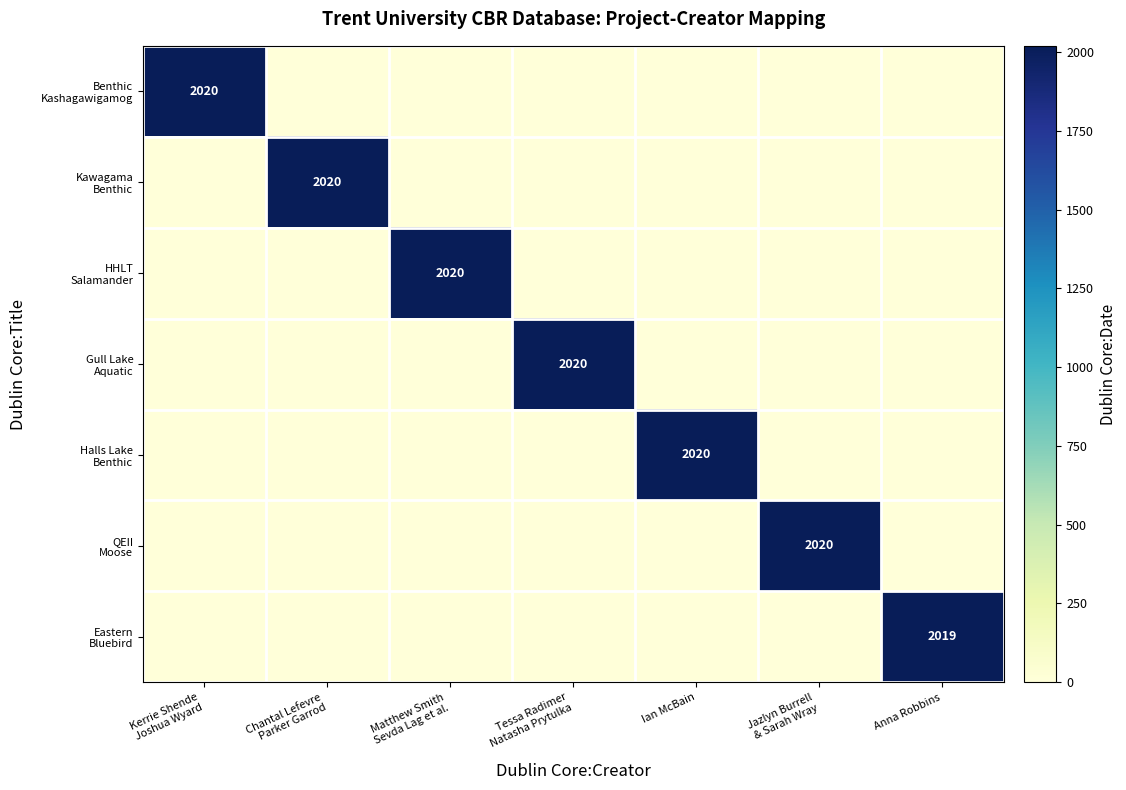

Which series changed the most between Tessa Radimer Natasha Prytulka and Ian McBain?

Gull Lake Aquatic